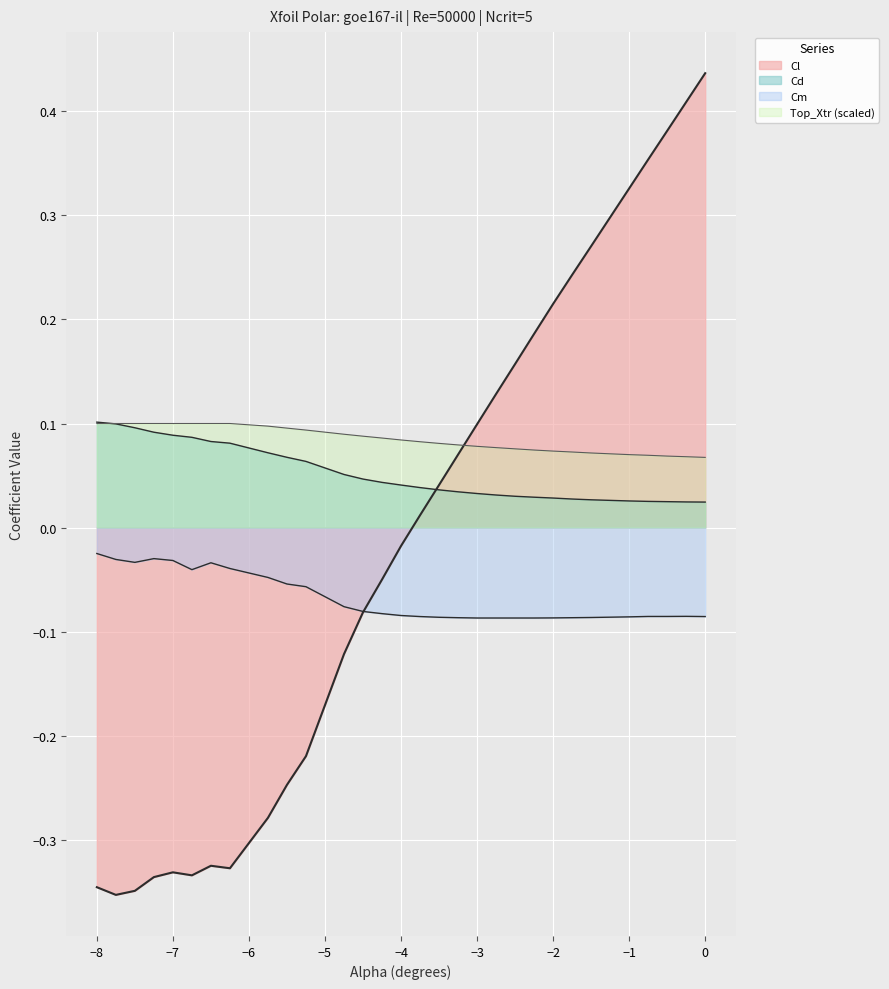

The value of Top_Xtr at −7 is 0.1. True or false?

True